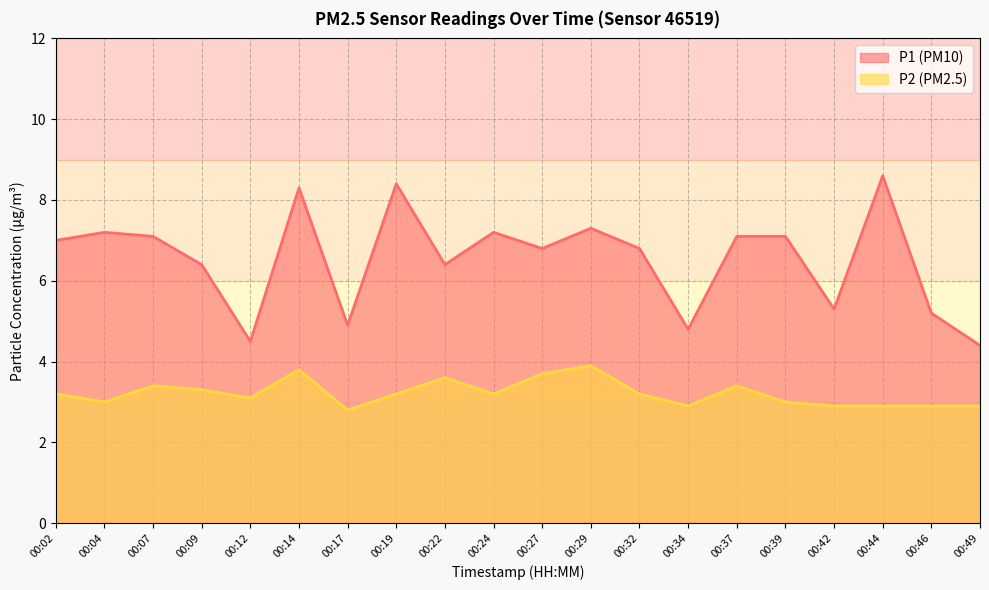

At how many categories does at least one series exceed 5?

16